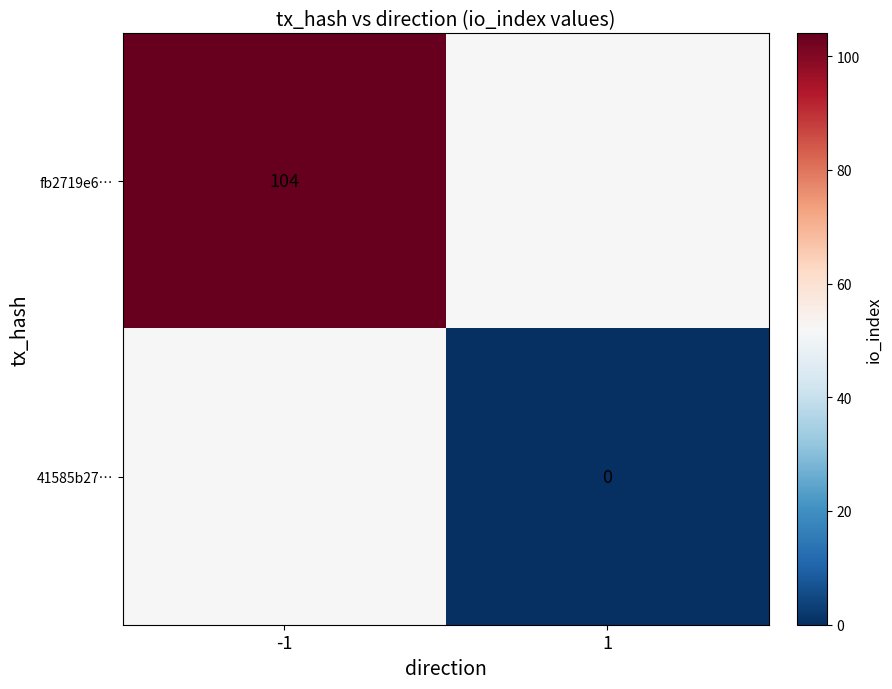

Is the value of 41585b27… at 1 greater than the value of fb2719e6… at -1?

No